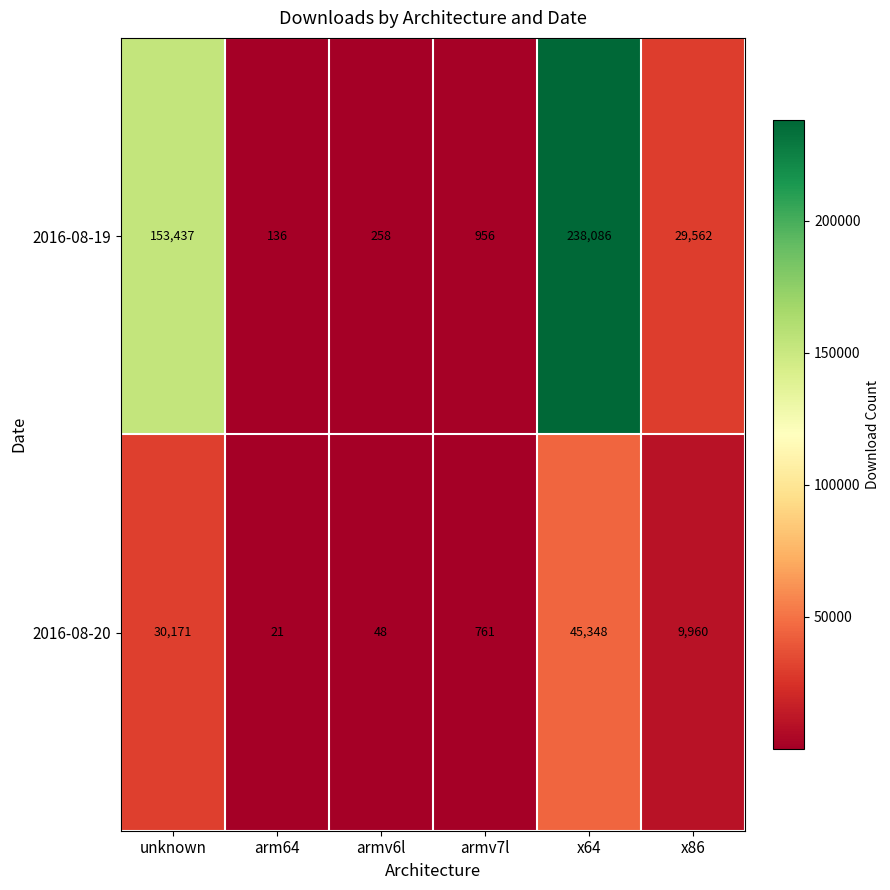

What is the spread (max minus min) of values at unknown?

123266